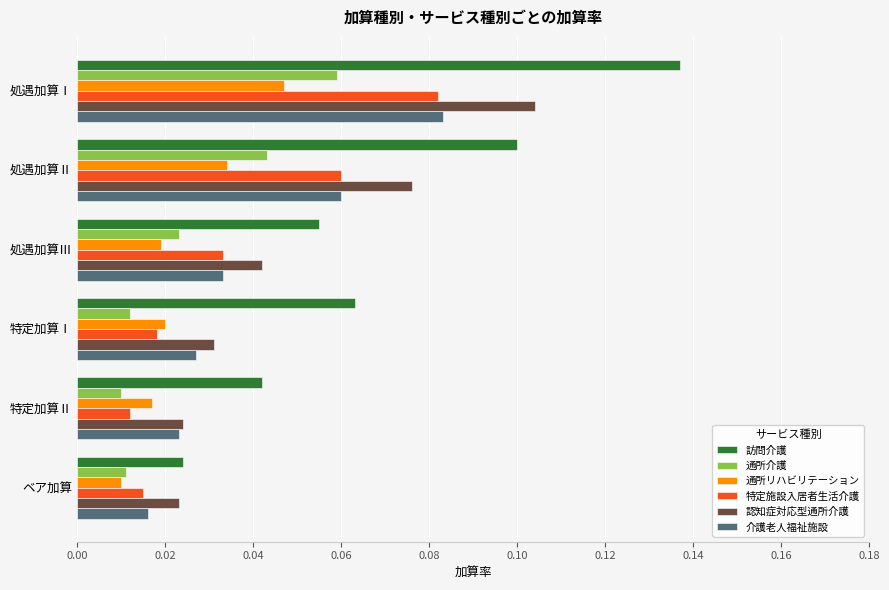

Which category has the highest value across all series?

処遇加算Ⅰ